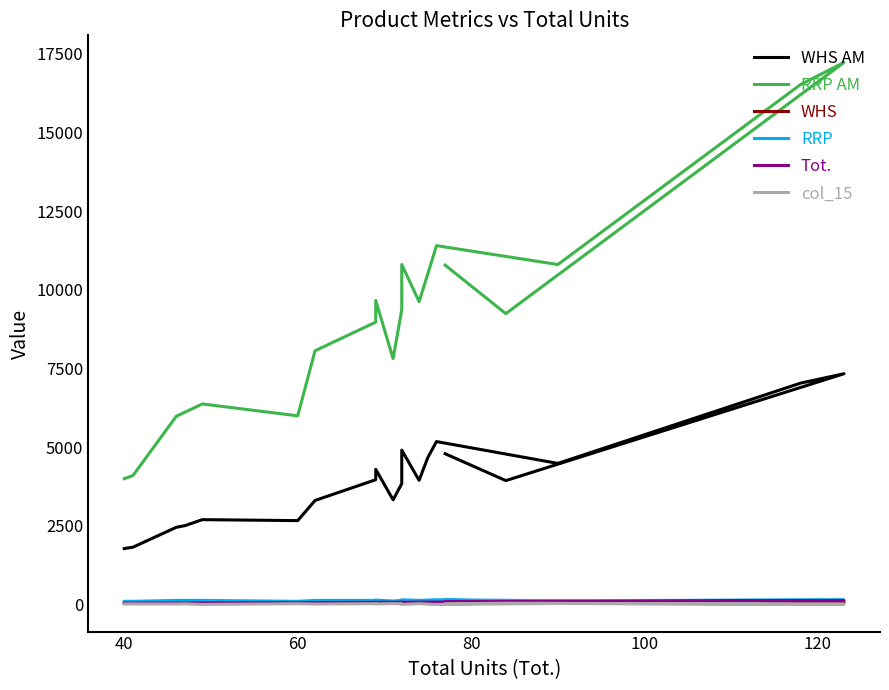

The RRP series shows 120.0 at 100. True or false?

True